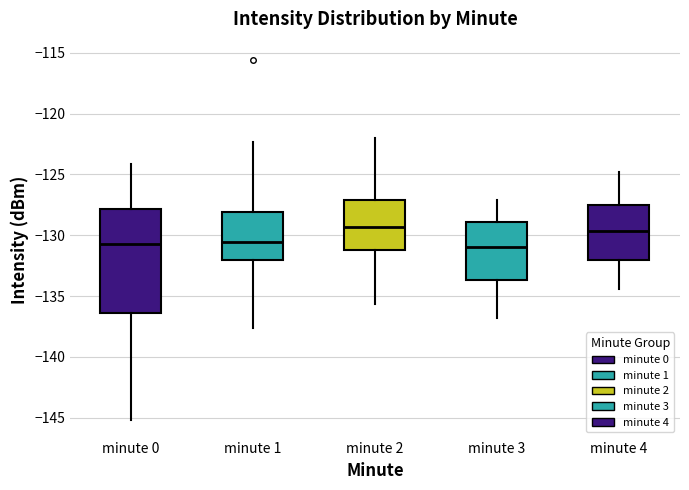

Reading left to right, read every box against the y-axis: the position of its median line, the range the box covers, and the ends of its whiskers. The values are not printed on the chart, so give them approximately, as read against the axis.

minute 0: median -130.5, box -136.5 to -128.0, whiskers -145.0 to -124.0
minute 1: median -130.5, box -132.0 to -128.0, whiskers -137.5 to -122.5
minute 2: median -129.5, box -131.0 to -127.0, whiskers -135.5 to -122.0
minute 3: median -131.0, box -133.5 to -129.0, whiskers -137.0 to -127.0
minute 4: median -129.5, box -132.0 to -127.5, whiskers -134.5 to -125.0